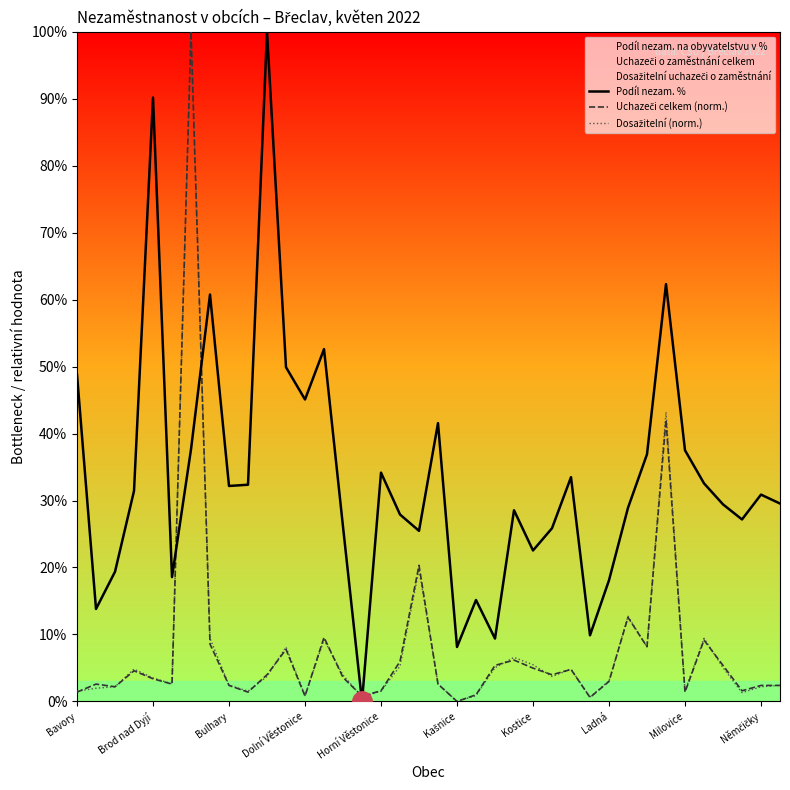

Reading left to right, extract all data points from this chart.

Podíl nezam. %: 48.8	13.8	19.4	31.4	90.2	18.6	37.6	60.8	32.2	32.4	100.0	49.9	45.1	52.6	26.1	0.0	34.2	27.9	25.5	41.6	8.1	15.1	9.4	28.5	22.5	25.9	33.5	9.9	18.1	28.9	36.9	62.3	37.5	32.6	29.4	27.2	30.9	29.5
Uchazeči celkem (norm.): 1.4	2.6	2.2	4.6	3.4	2.6	100.0	8.6	2.4	1.4	4.0	7.8	0.8	9.6	3.6	0.8	1.6	6.0	20.3	2.6	0.0	1.0	5.4	6.2	5.0	4.0	4.8	0.6	3.0	12.5	8.2	42.0	1.4	9.2	5.4	1.6	2.4	2.4
Dosažitelní (norm.): 1.5	2.0	2.2	4.8	3.5	2.6	100.0	9.4	2.4	1.5	3.7	8.1	0.9	9.2	3.9	0.7	1.5	5.3	19.7	2.6	0.0	0.9	5.0	6.6	5.5	3.7	4.8	0.7	3.1	12.7	8.1	43.2	1.5	9.4	5.0	1.3	2.2	2.4